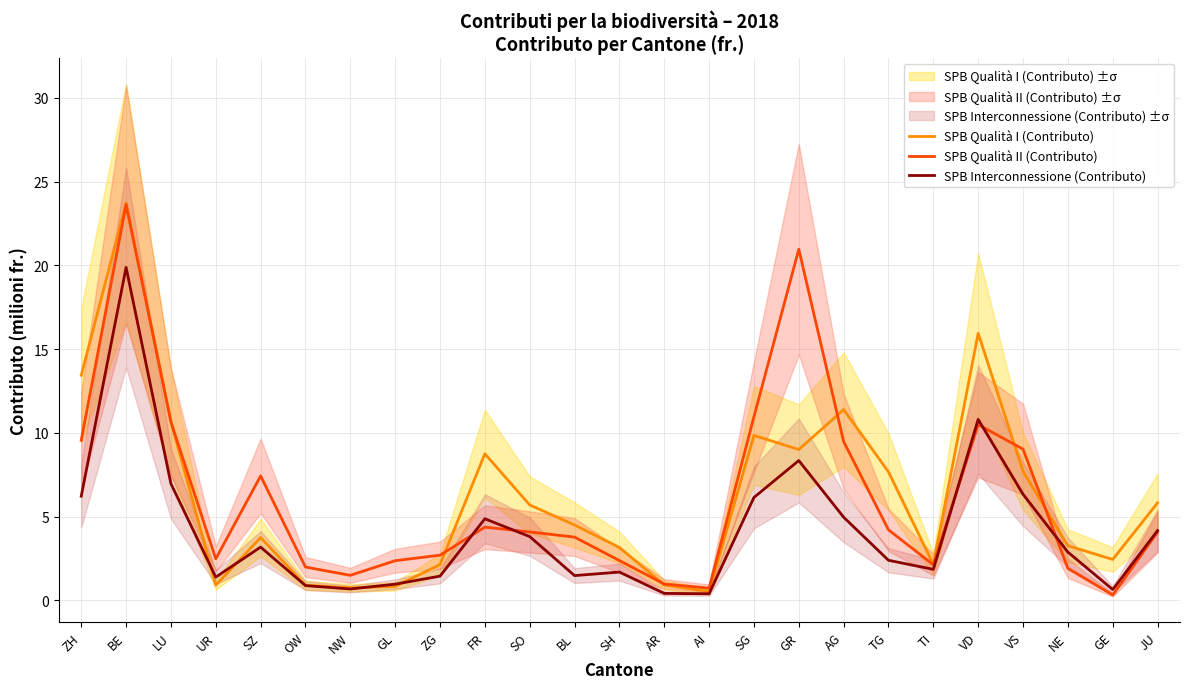

How many values in the SPB Qualità II (Contributo) series exceed 4?

13